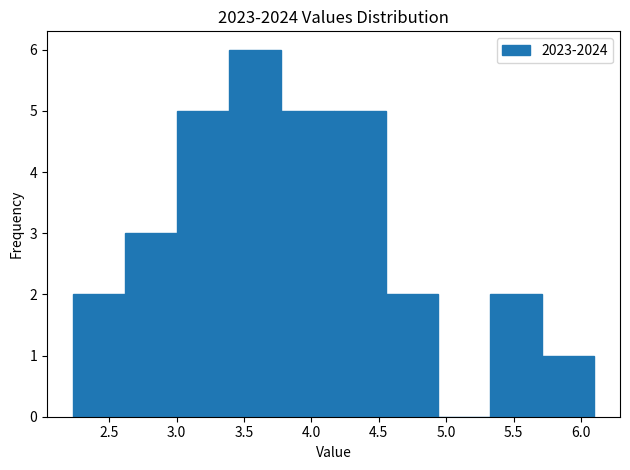

What is the height of the bar covering 3.40 to 3.80 on the x-axis? Neither the bar edges nor the heights are printed on the chart, so give them approximately, as read against the axes.

6